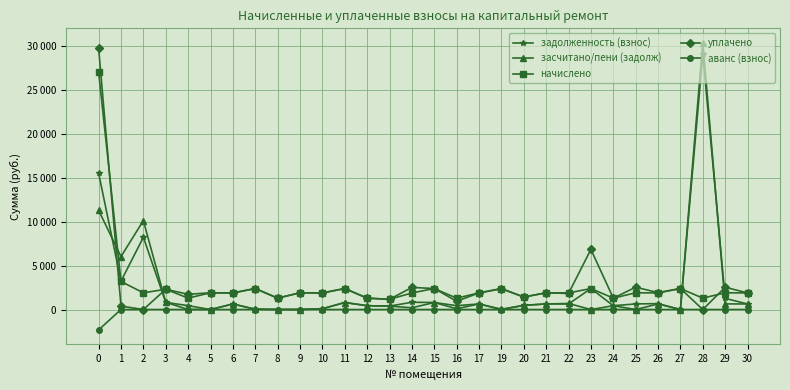

Which series has the largest range (max minus min)?

засчитано/пени (задолж)